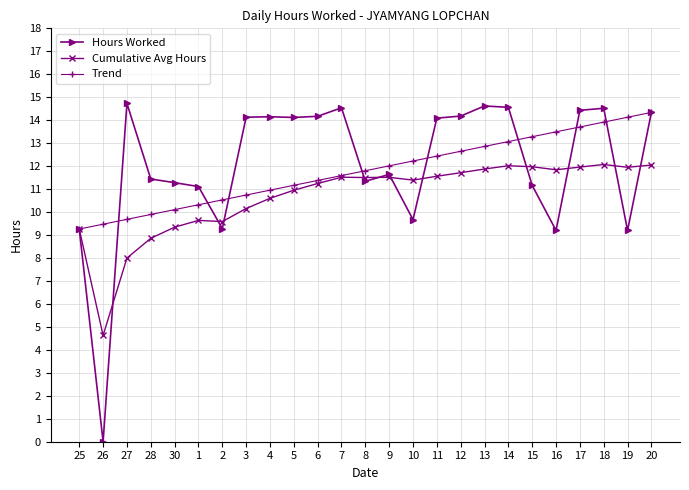

What is the total value across all series at 26?

14.1